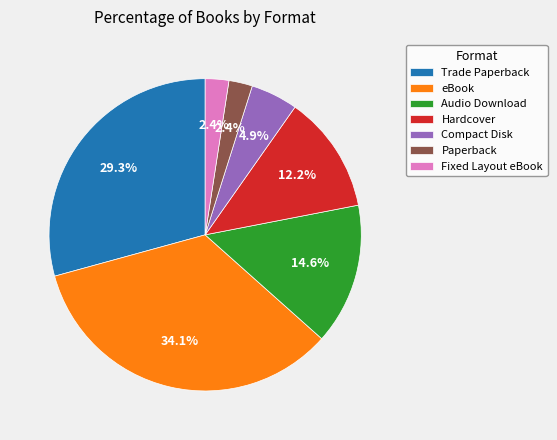

To the nearest percent, what is the average slice percentage?

14%